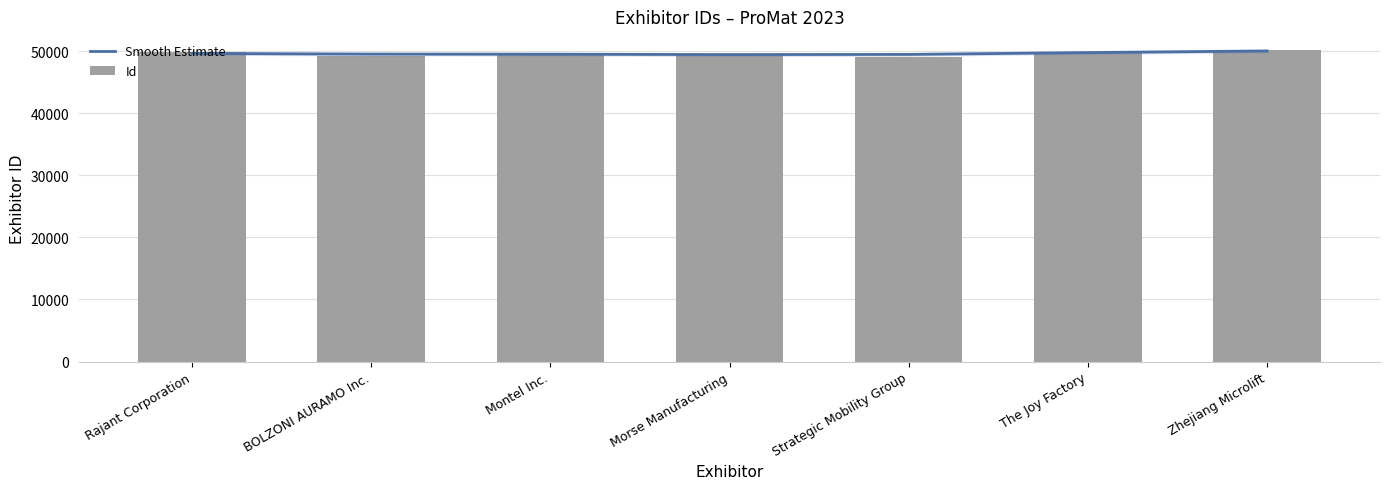

What is the total value across all series at Zhejiang Microlift?

100201.8